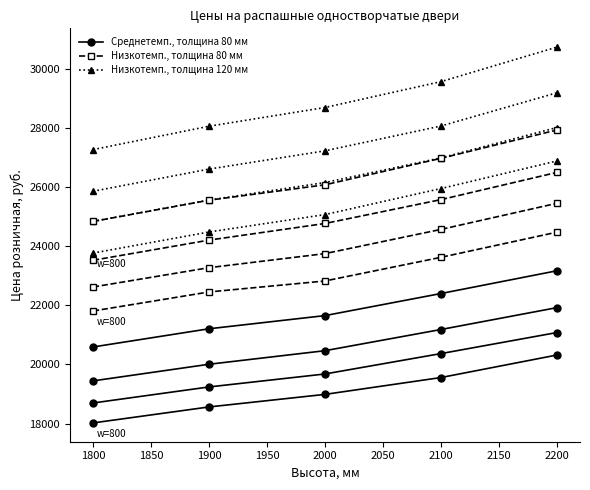

Rank the series at 2000 from highest to lowest value.

Низкотемп., толщина 120 мм, Низкотемп., толщина 80 мм, Среднетемп., толщина 80 мм